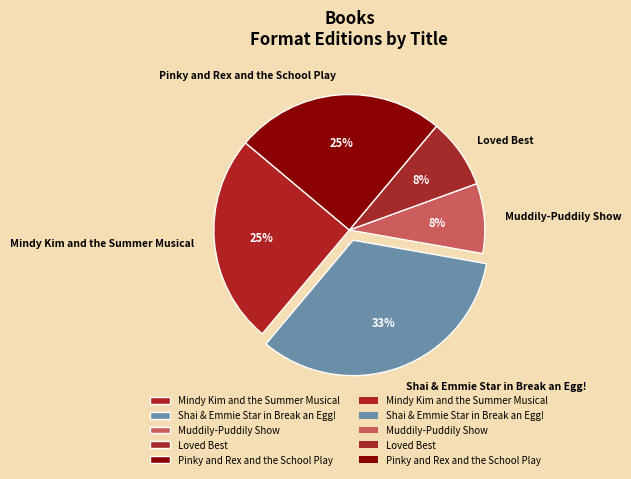

To the nearest percent, what is the difference between the largest and smallest slice percentages?

25%